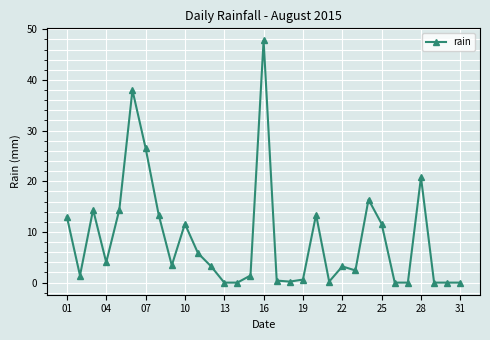

What is the sum of all values?

267.6